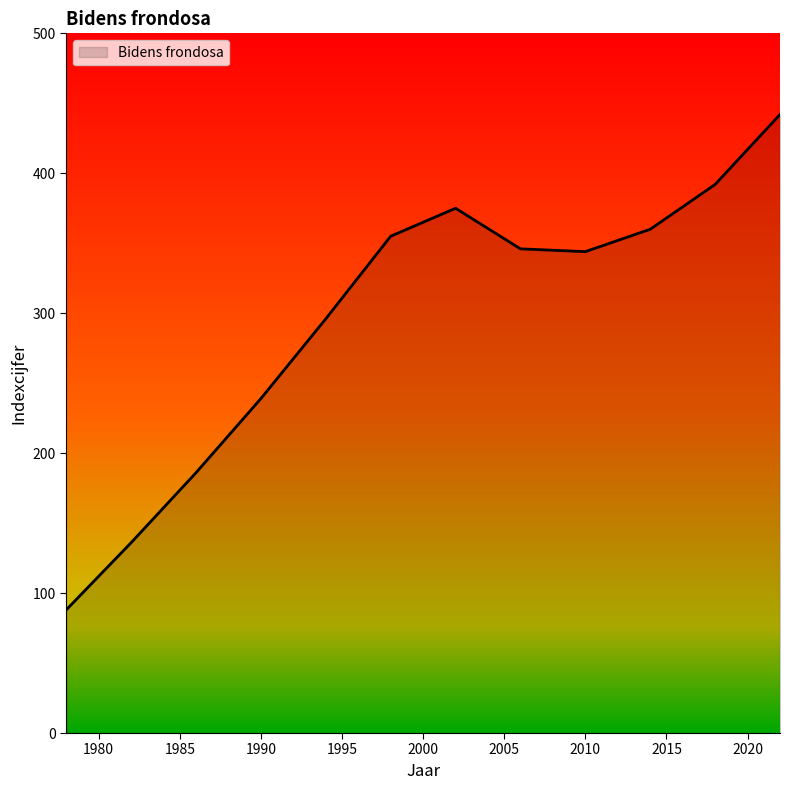

What is the greatest value displayed?

442